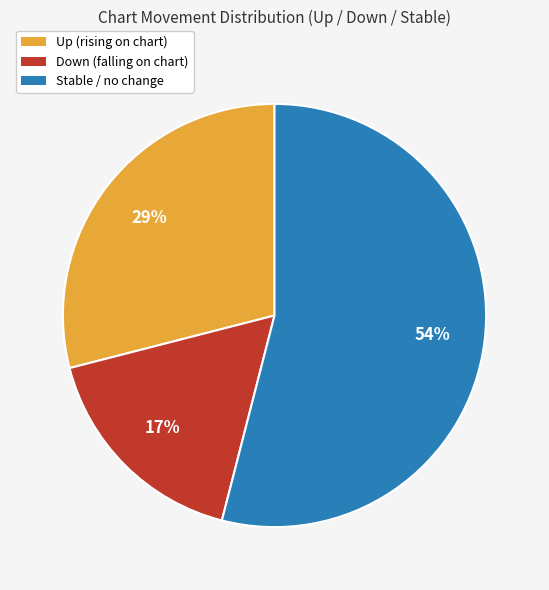

To the nearest percent, what is the average slice percentage?

33%